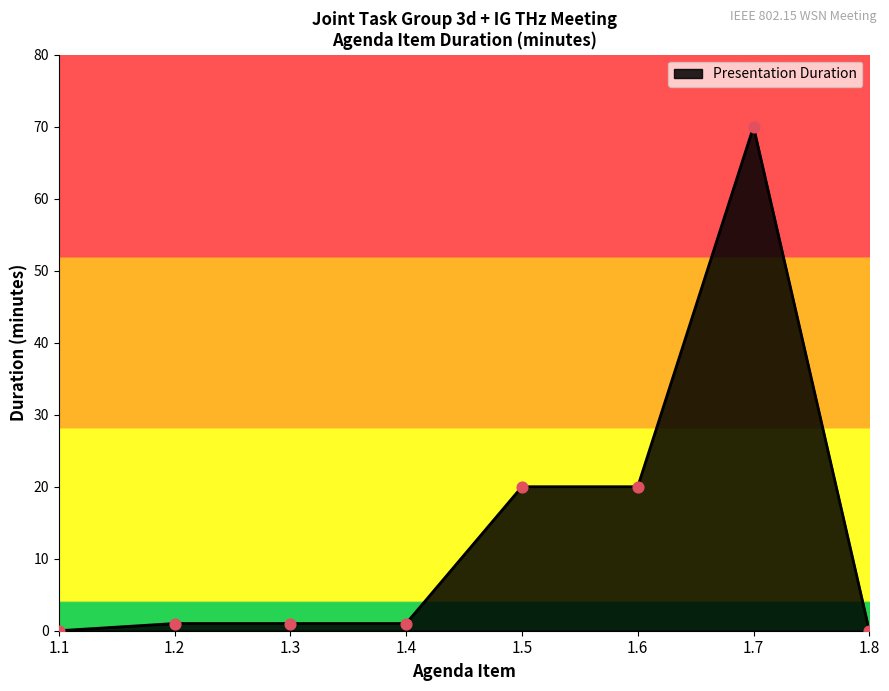

Which has a higher value, 1.4 or 1.8?

1.4